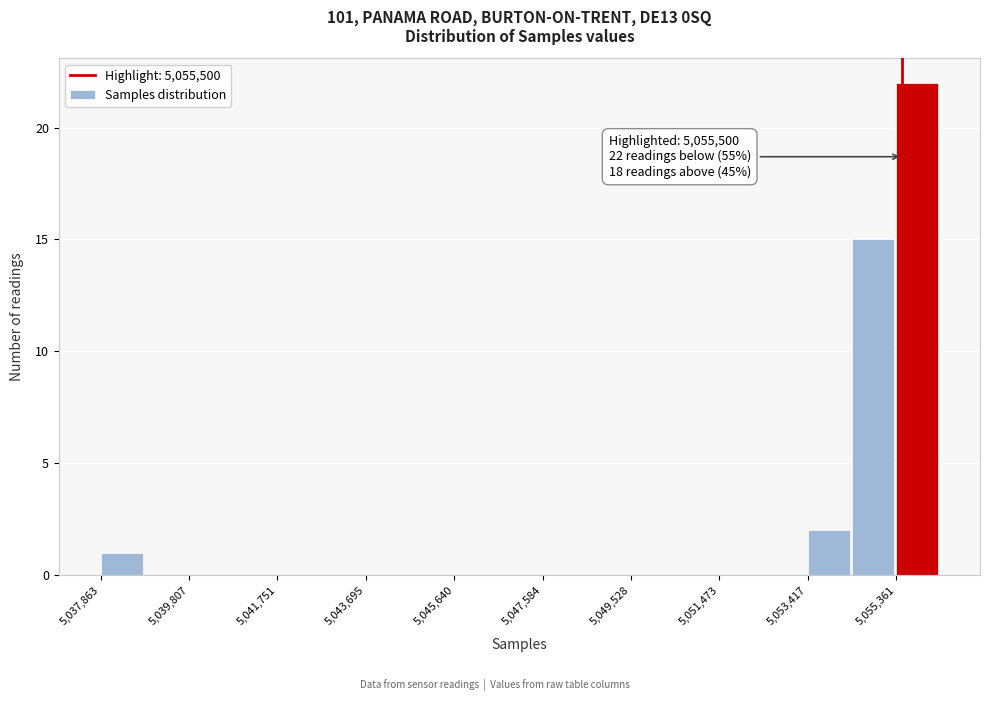

Which range on the x-axis has the tallest bar?

5055400 to 5056400